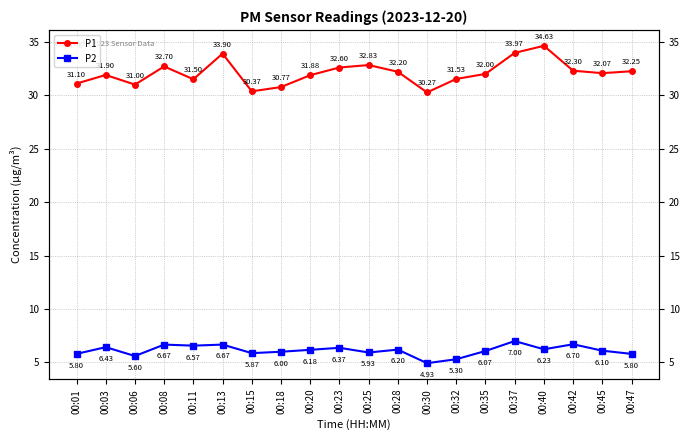

What is the highest value of the P2 series?

7.0